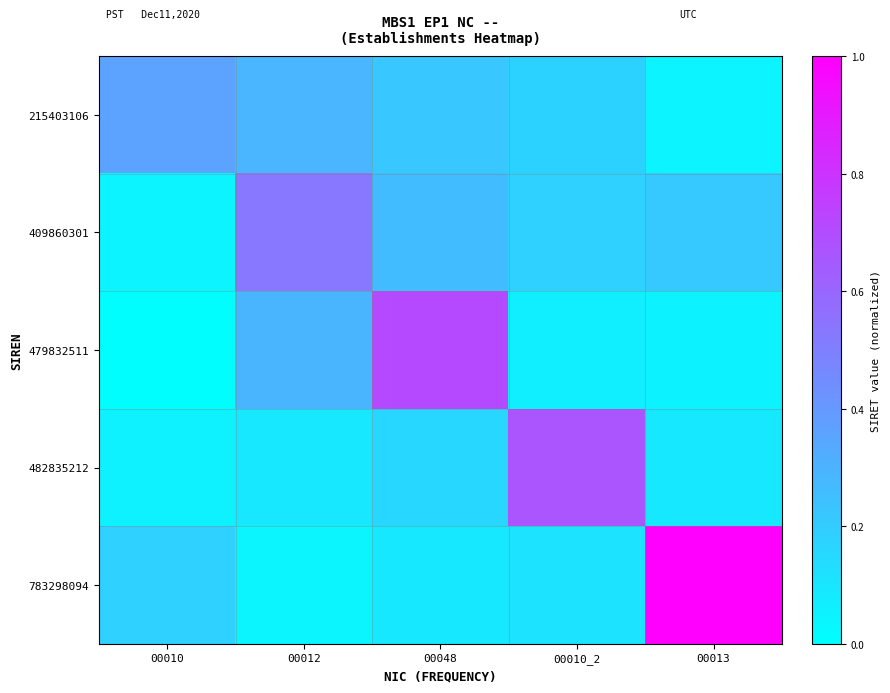

Reading left to right, extract all data points from this chart.

215403106: 00010=0.4	00012=0.3	00048=0.2	00010_2=0.2	00013=0.0
409860301: 00010=0.0	00012=0.5	00048=0.3	00010_2=0.2	00013=0.2
479832511: 00010=0.0	00012=0.3	00048=0.7	00010_2=0.1	00013=0.1
482835212: 00010=0.1	00012=0.1	00048=0.2	00010_2=0.7	00013=0.1
783298094: 00010=0.2	00012=0.0	00048=0.1	00010_2=0.1	00013=1.0